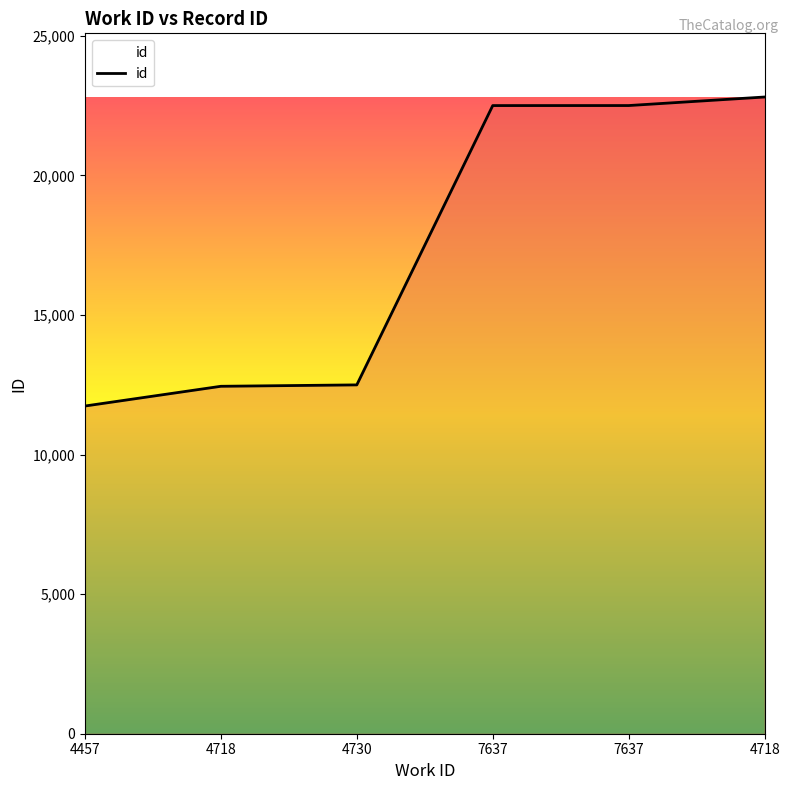

How many series are shown in this chart?

1